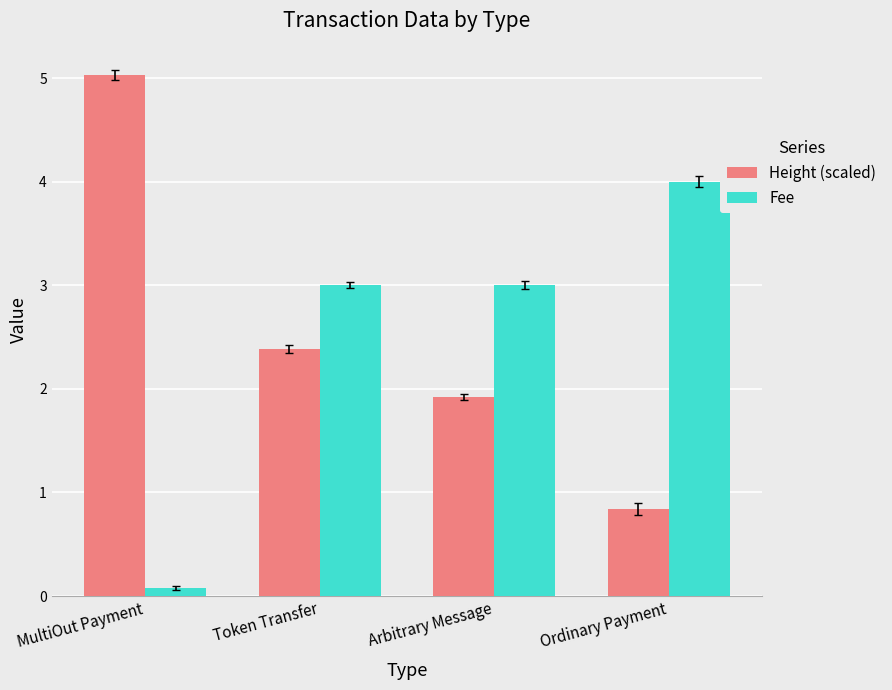

True or false: Height (scaled) has a value of 2.4 at Token Transfer.

True